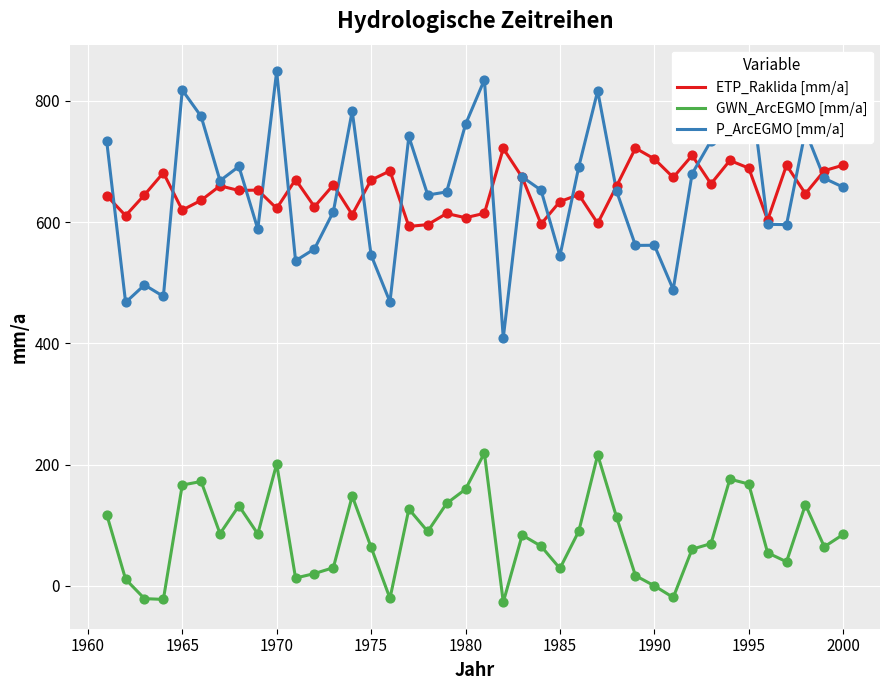

Which series has the largest range (max minus min)?

P_ArcEGMO [mm/a]